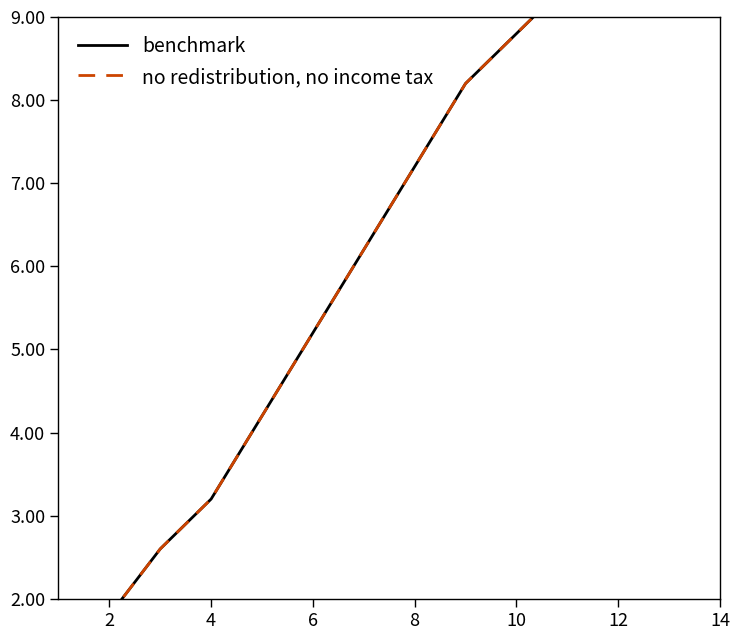

Rank the series by their average value, from lowest to highest.

no redistribution, no income tax, benchmark